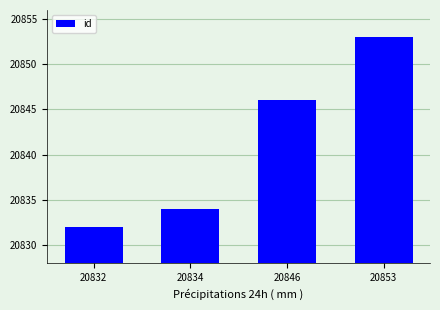

What is the sum of all values?

83365